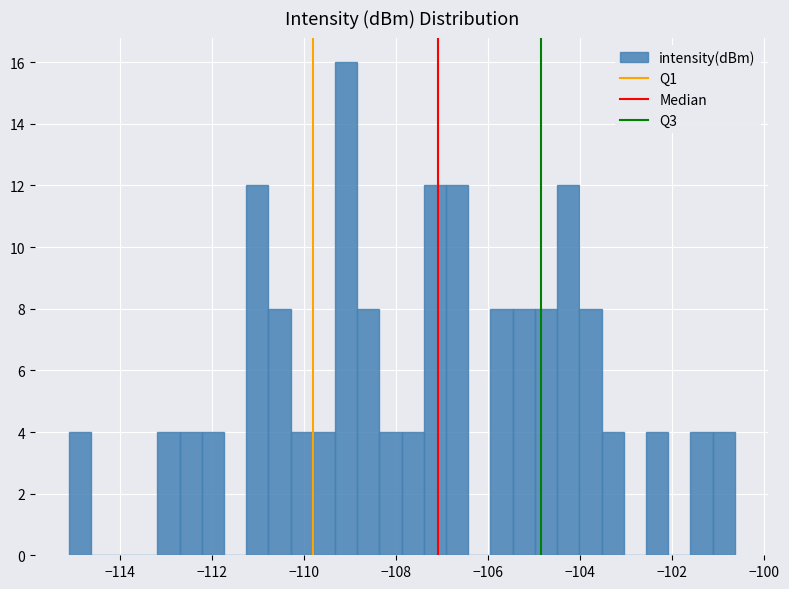

Read against the x-axis, roughly where is the centre of the tallest bar?

-109.0